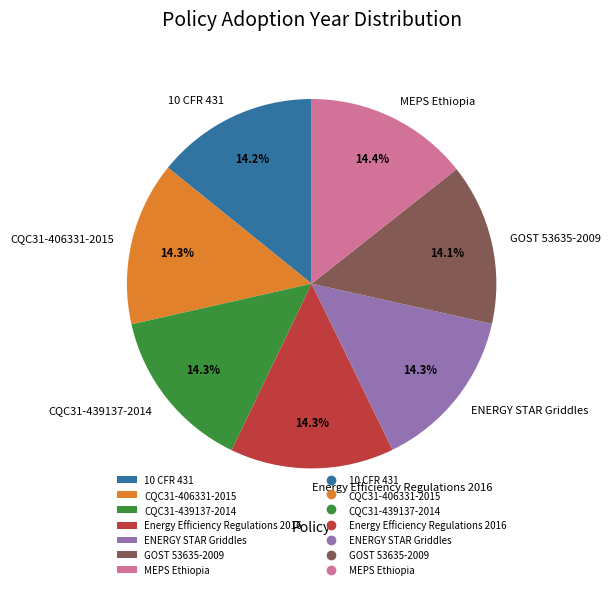

True or false: CQC31-439137-2014 accounts for 22% of the total.

False